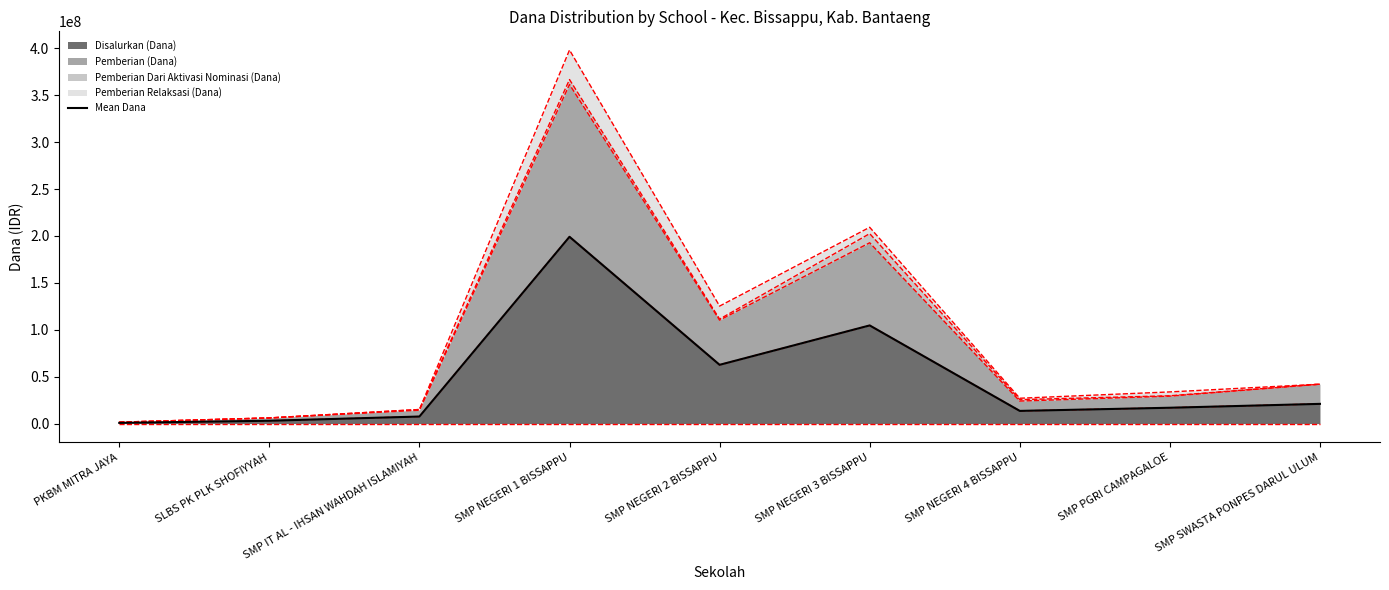

At which label does Disalurkan (Dana) reach its peak?

SMP NEGERI 1 BISSAPPU